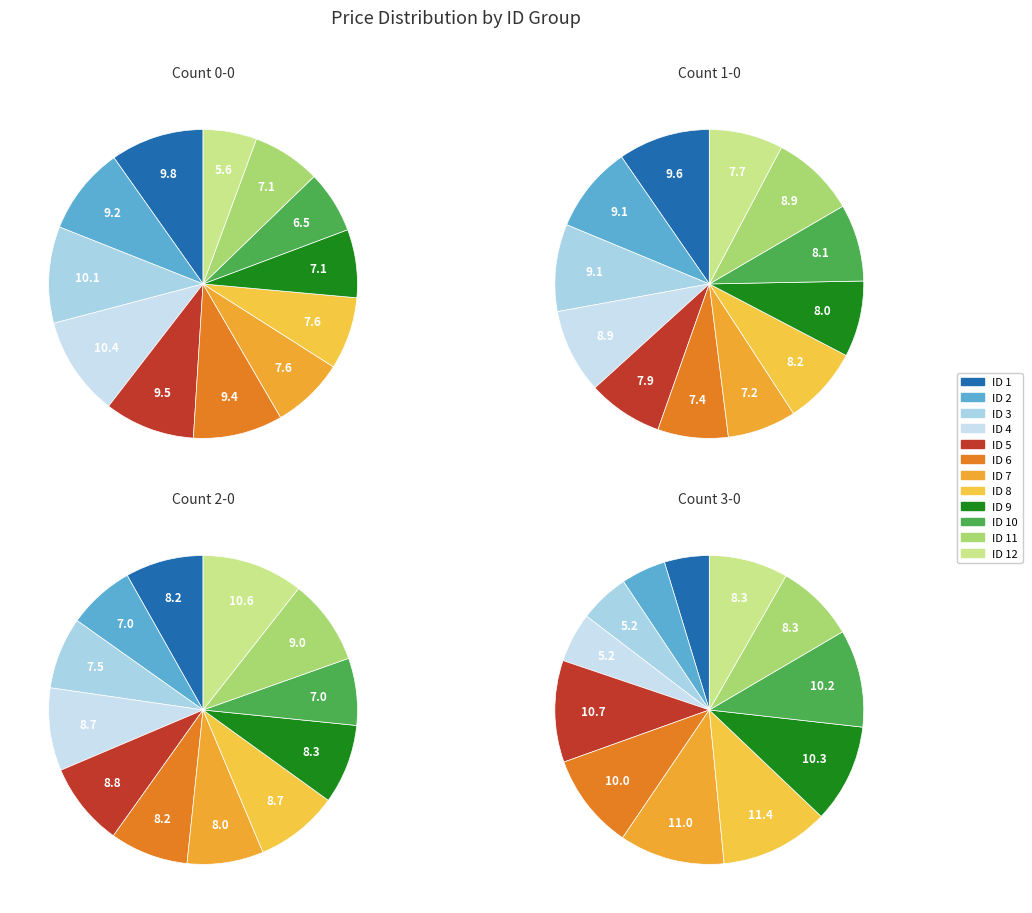

The 4 slice represents 1% of the pie. True or false?

False